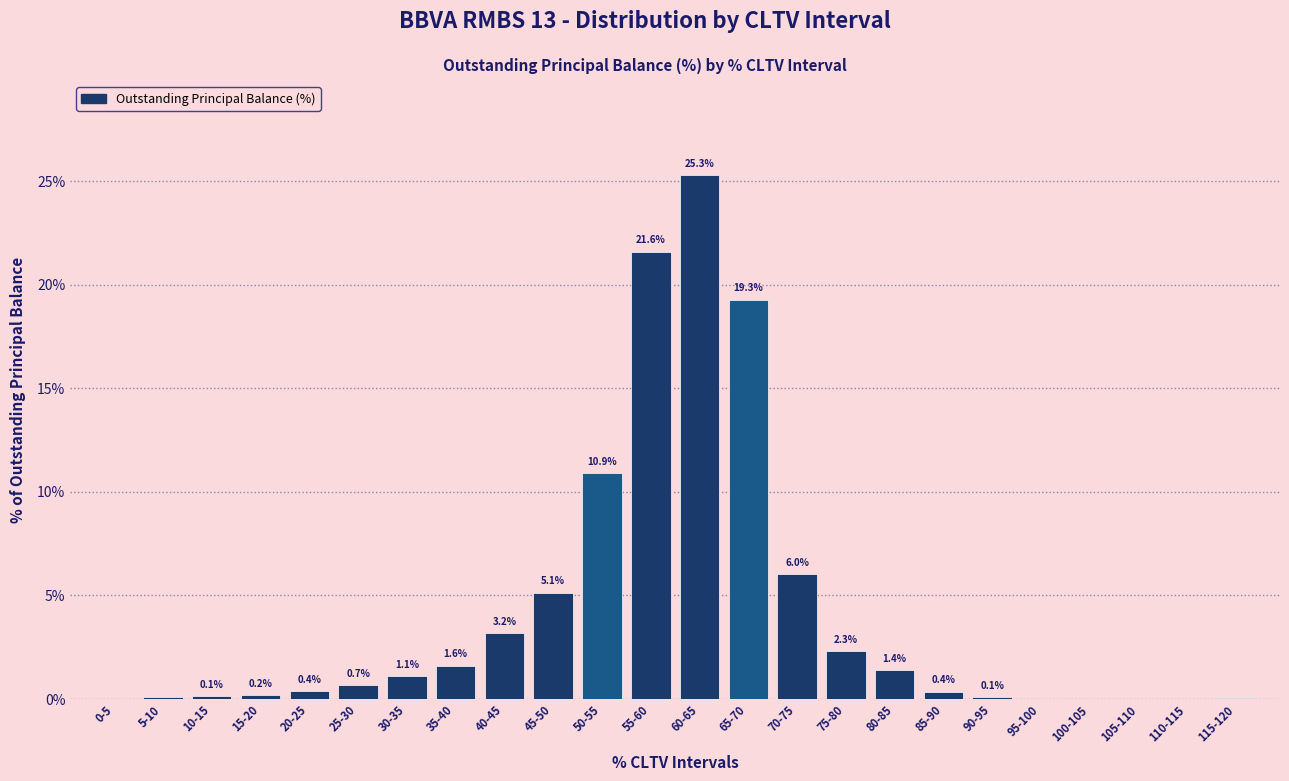

What is the change in value from 5-10 to 25-30?

+0.6